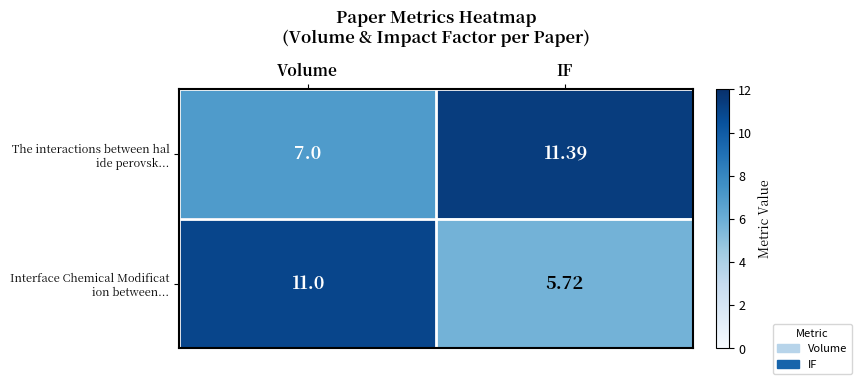

What is the difference between the highest and lowest values at IF?

5.7